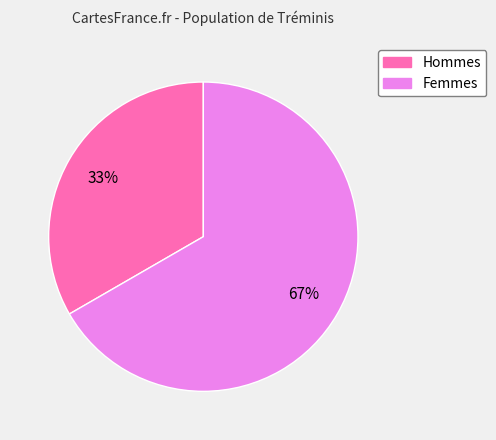

To the nearest percent, what is the average slice percentage?

50%